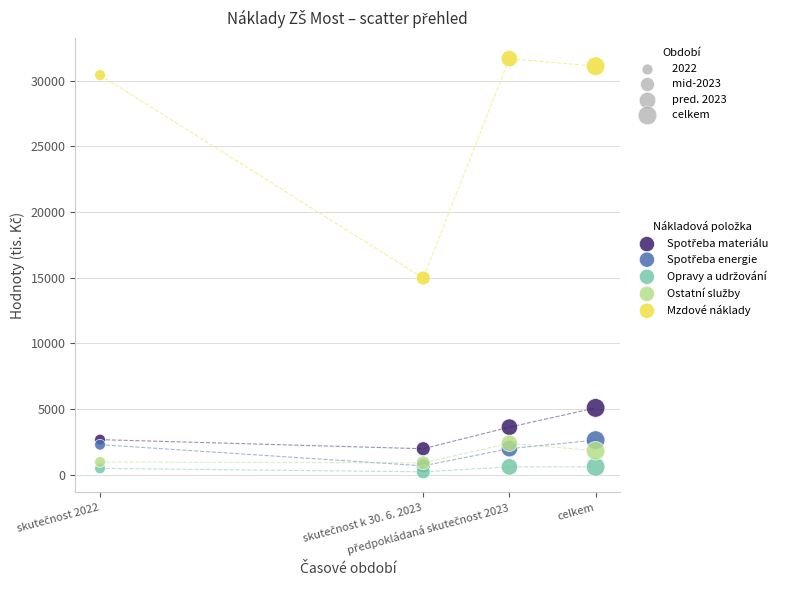

Which series contains the highest Y value?

Mzdové náklady